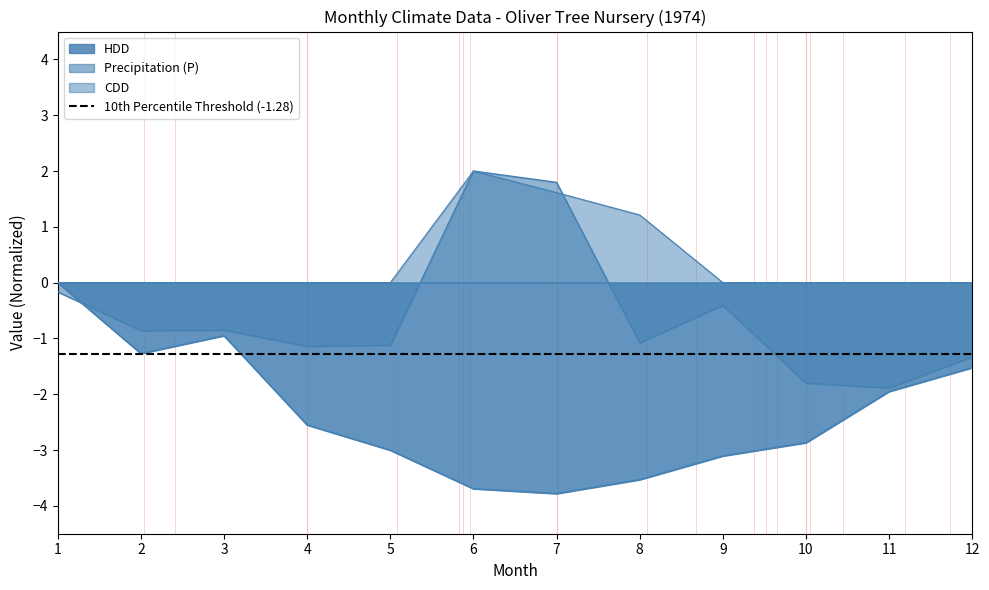

How many lines are shown in the chart?

3